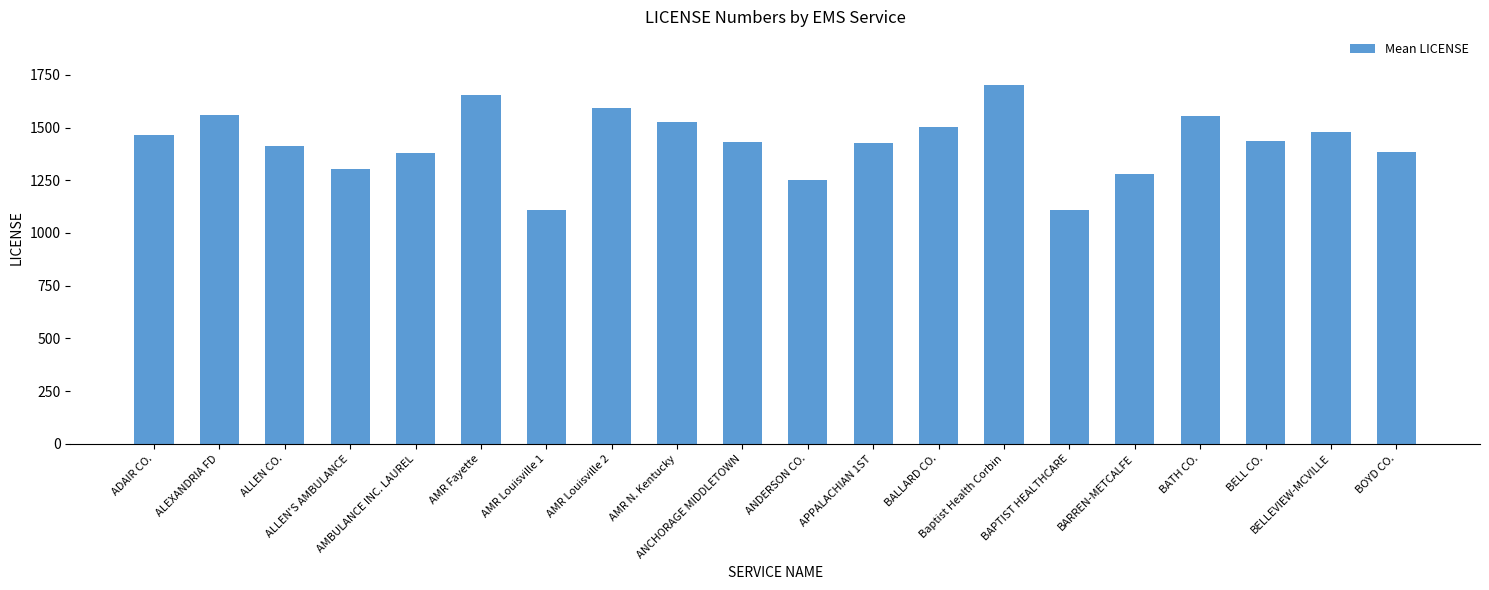

What is the ratio of the value at AMR N. Kentucky to the value at BELLEVIEW-MCVILLE?

1.0